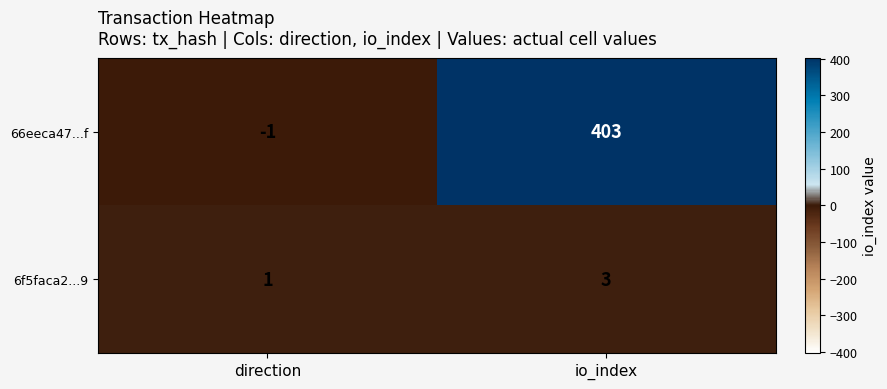

Count the number of data series in this chart.

2